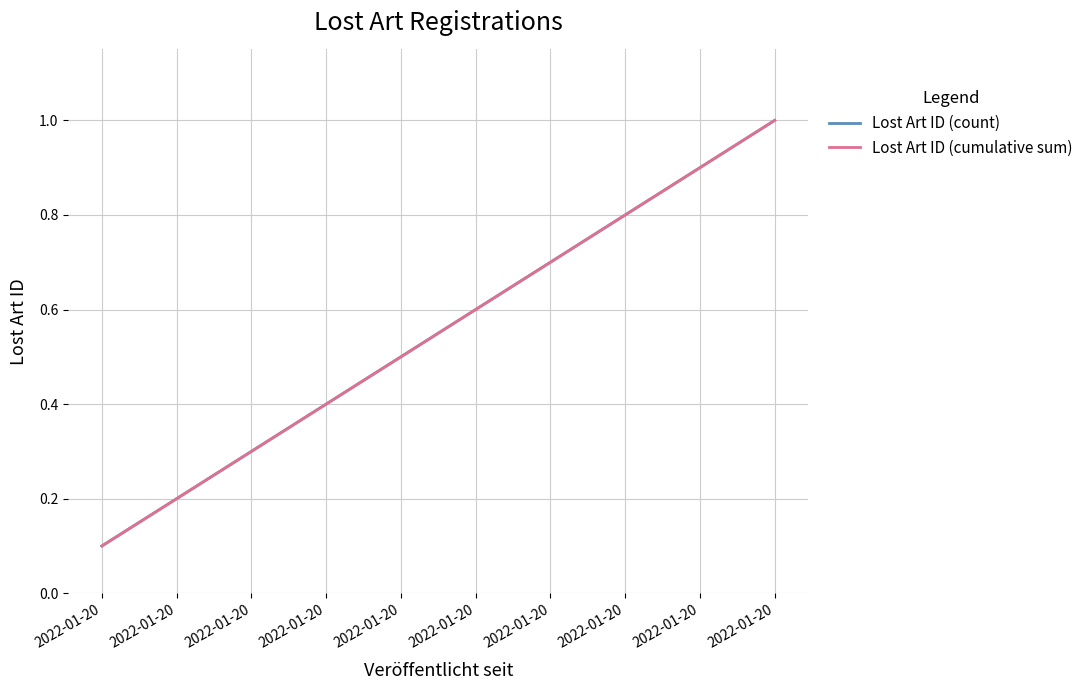

What are all the series names shown in the legend?

Lost Art ID (count), Lost Art ID (cumulative sum)